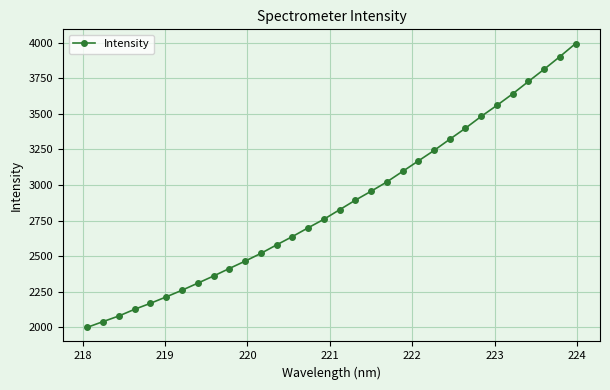

What is the value of the 13th point from the left?

2579.2